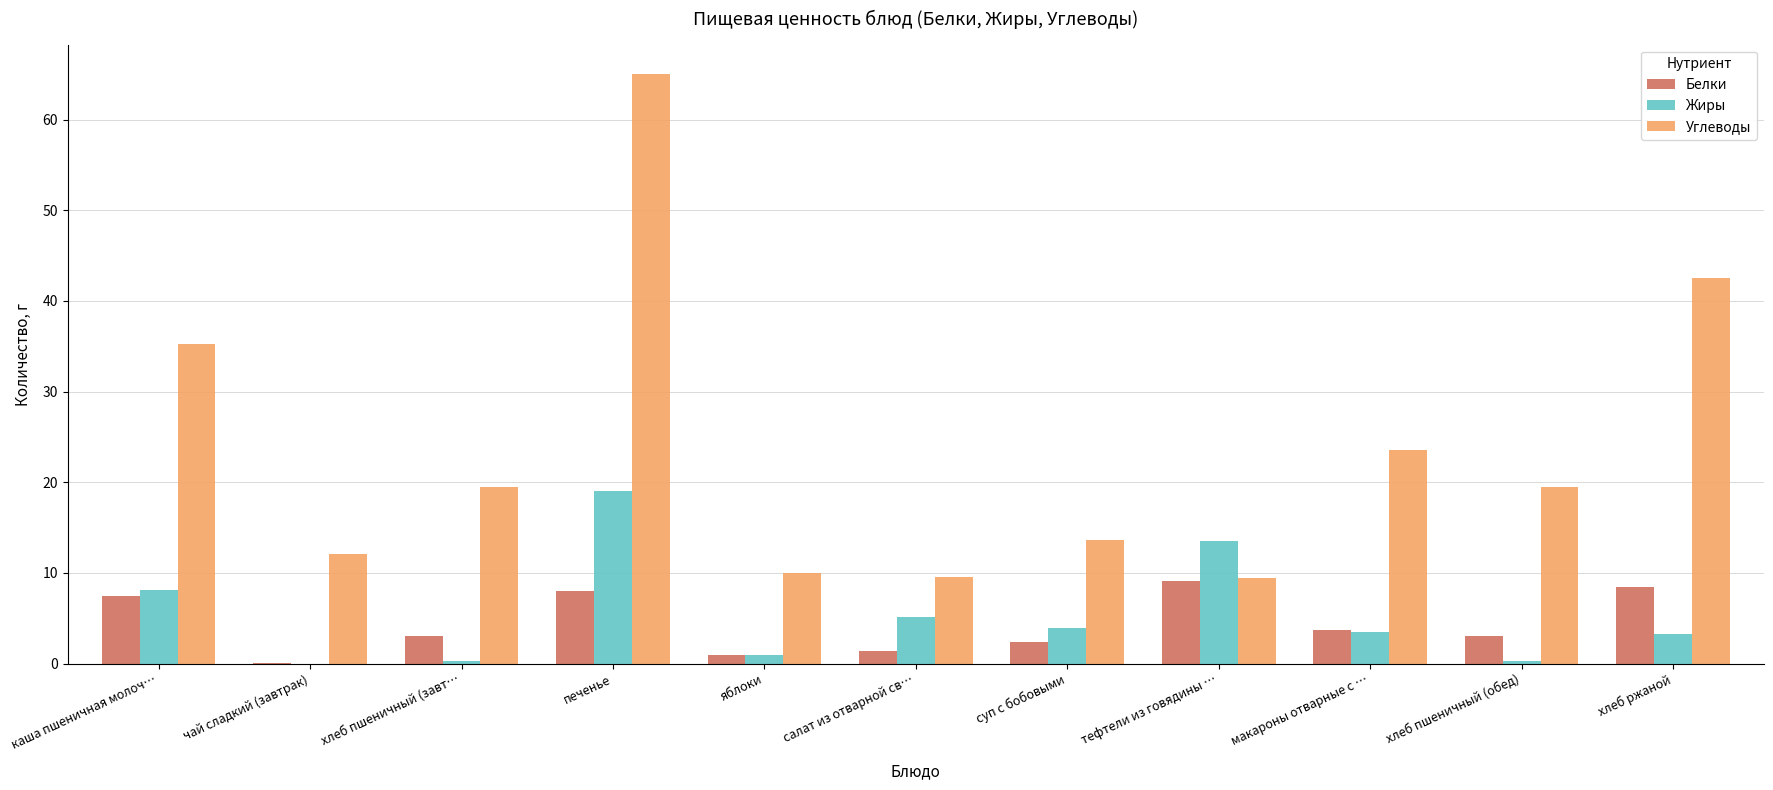

Are the bars grouped side by side (vs. stacked)?

Yes